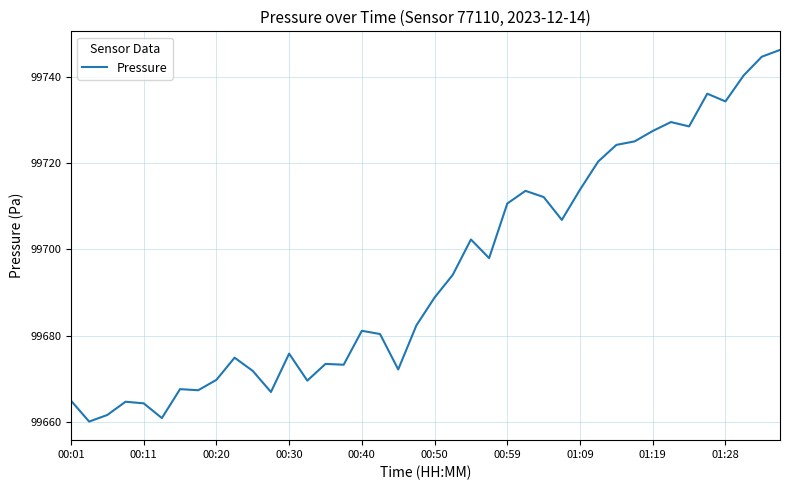

What is the difference between the maximum and minimum values?

86.0